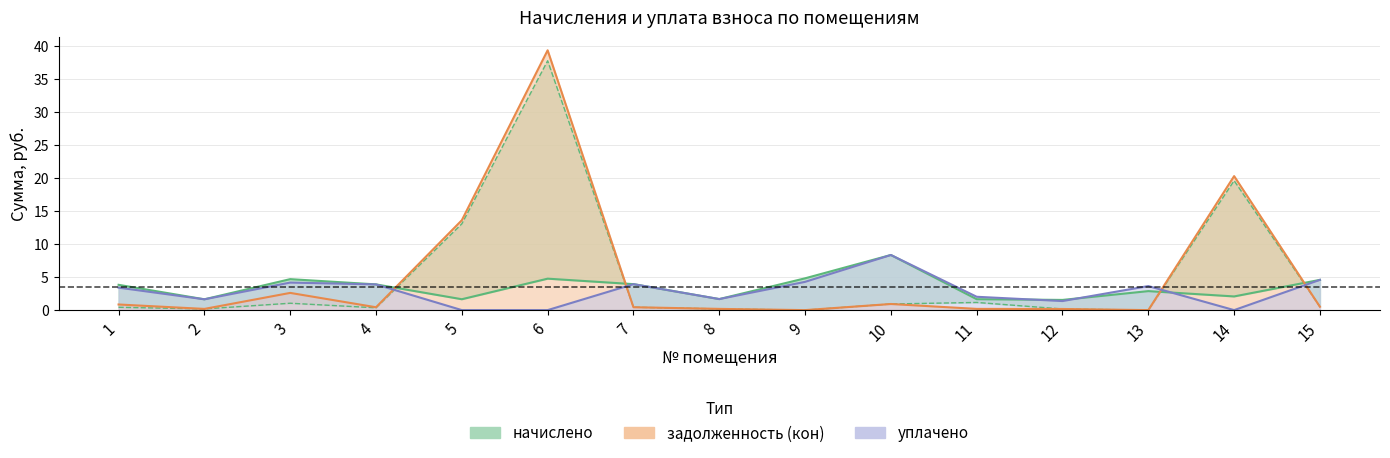

The задолженность (кон) series shows 0.3 at 12. True or false?

False